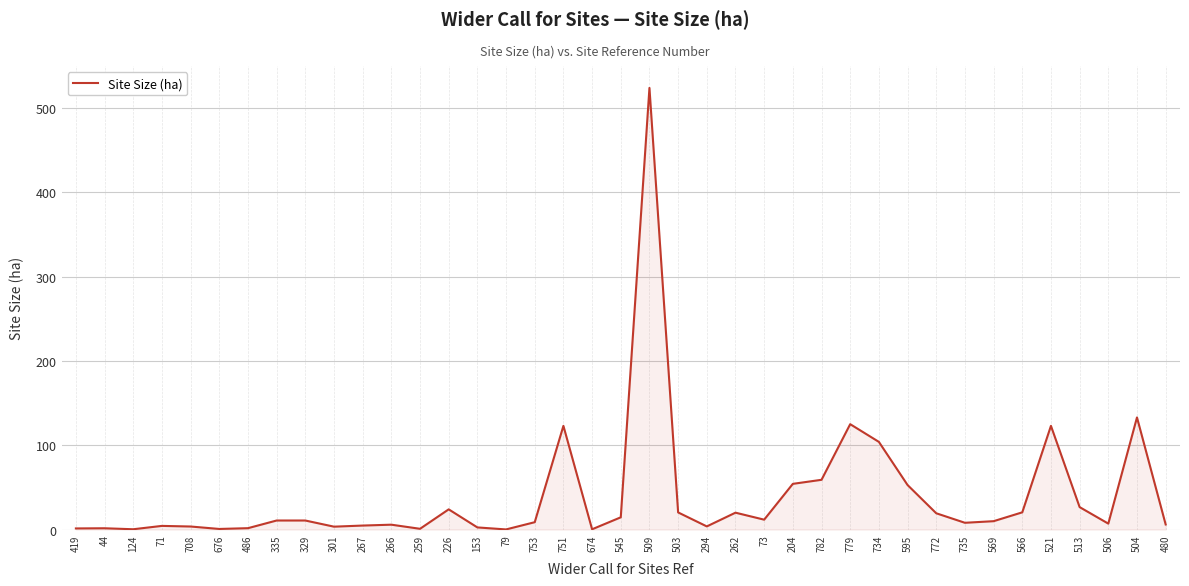

What is the difference between the second highest and second lowest values?

132.7